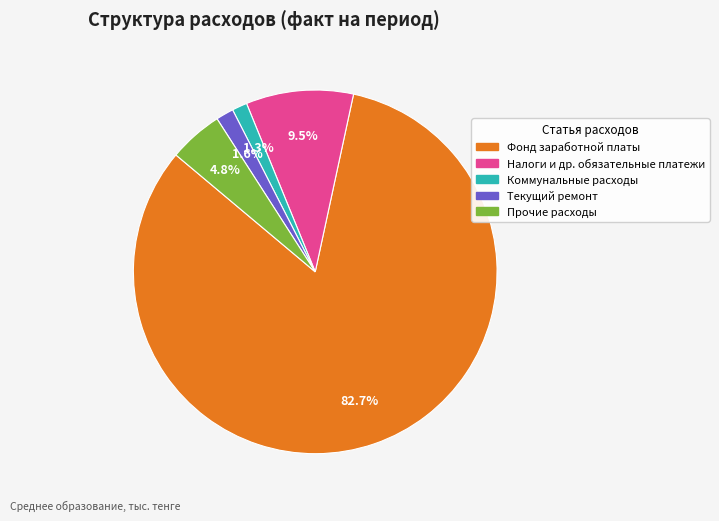

To the nearest percent, what percentage of the pie is Прочие расходы?

5%